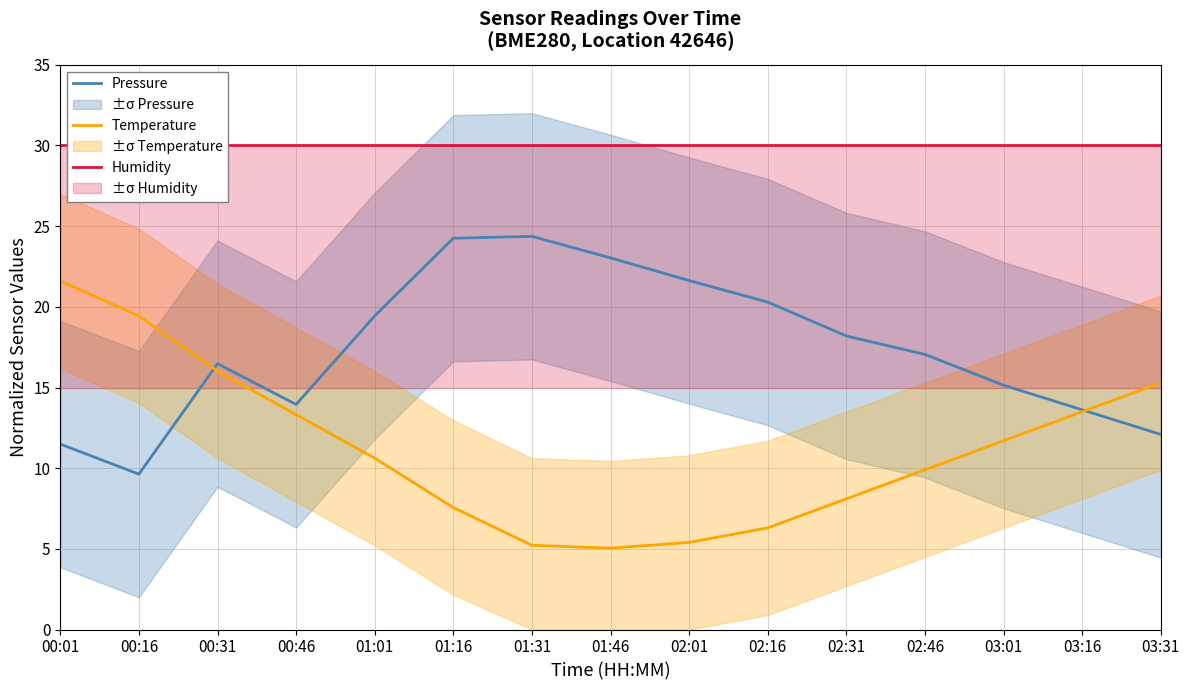

Which series has the largest total across all categories?

Humidity